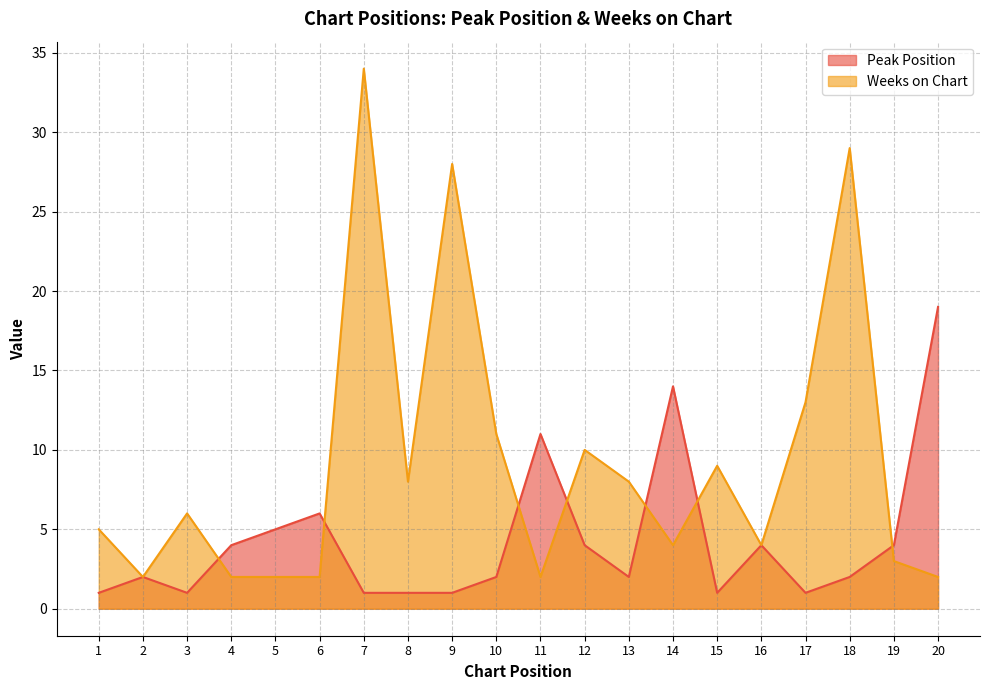

Which has a higher value, 1 or 14?

14